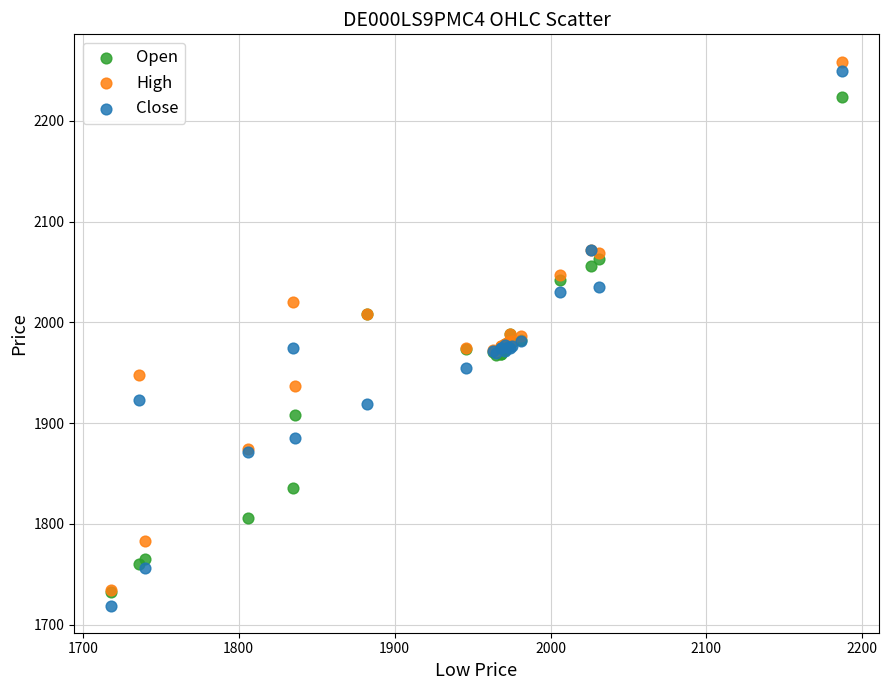

Which series contains the highest Y value?

High